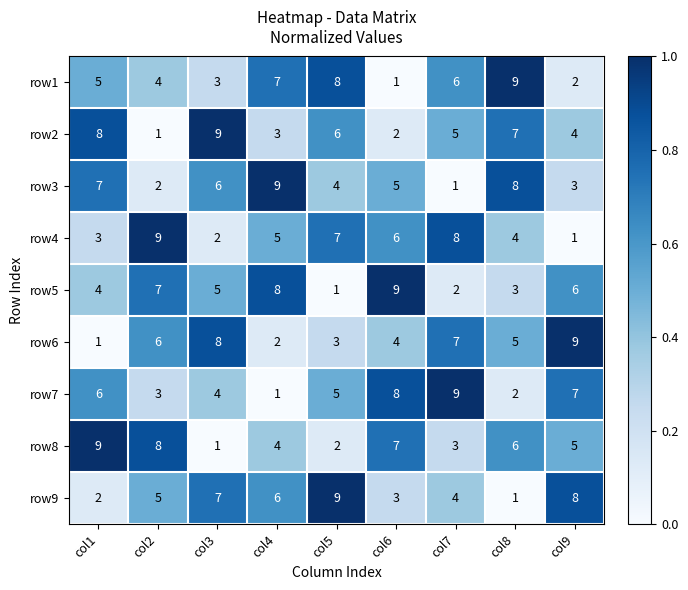

The value of row5 at col6 is 9. True or false?

True